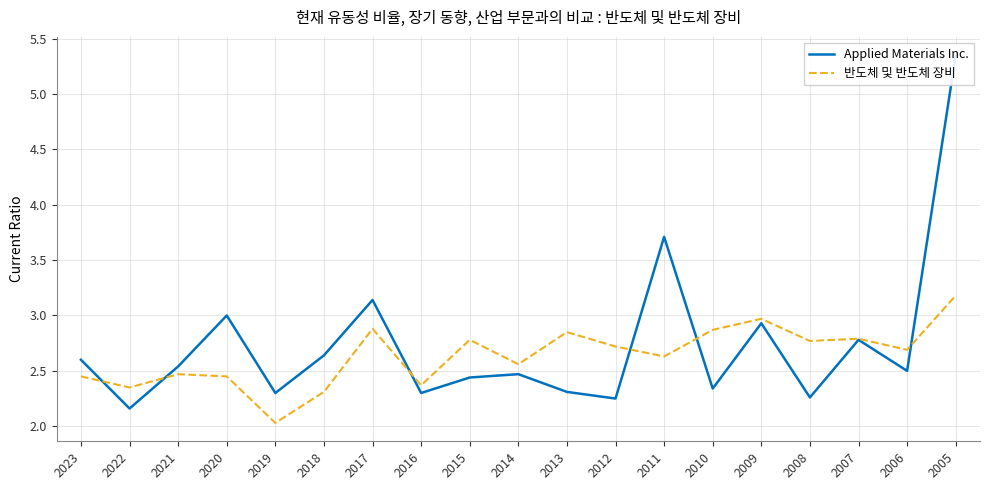

How many intersections are there between 반도체 및 반도체 장비 and Applied Materials Inc.?

6